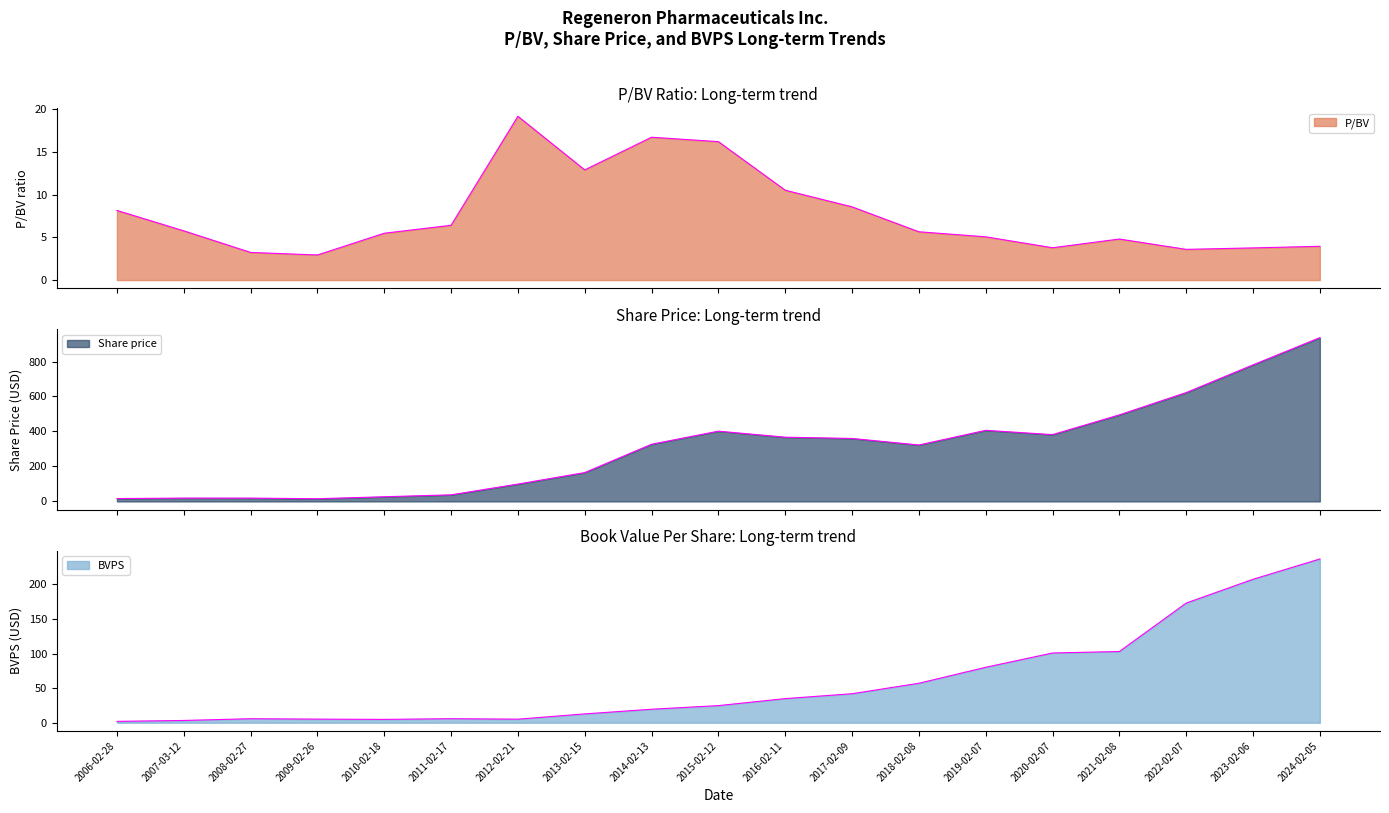

True or false: Share price and P/BV cross at least once.

False